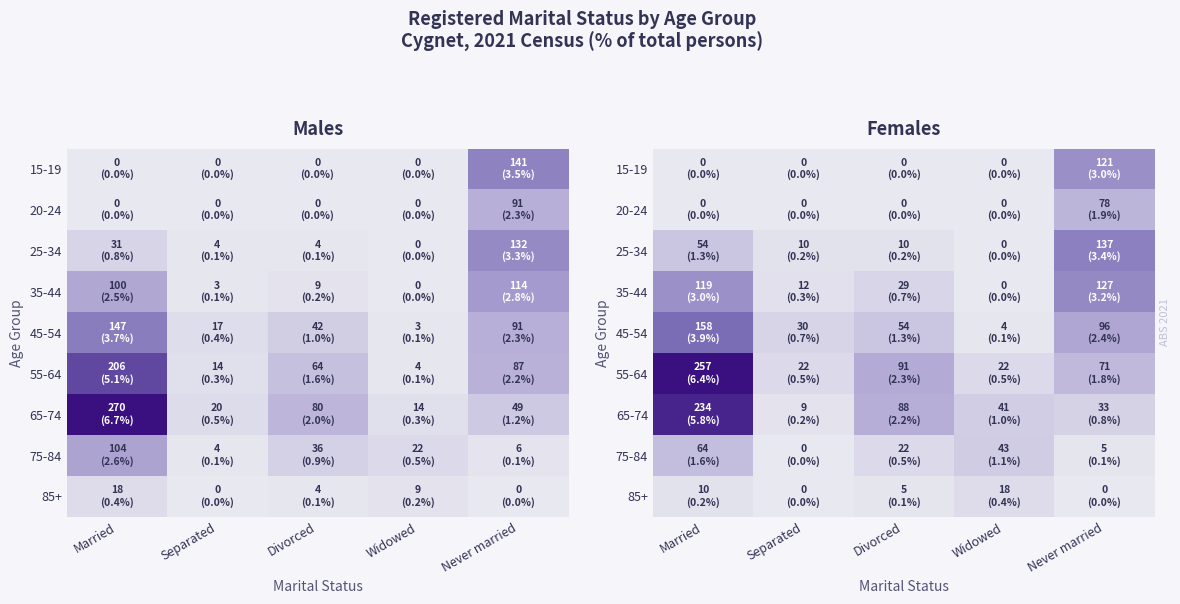

What is the average value of the 65-74 series?

2.0